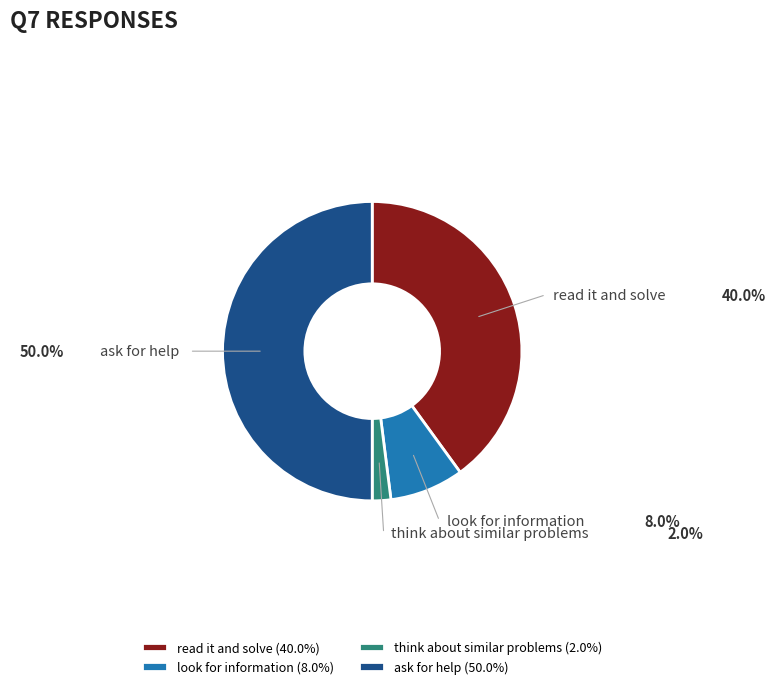

Combined, do look for information and read it and solve account for over 50%?

No